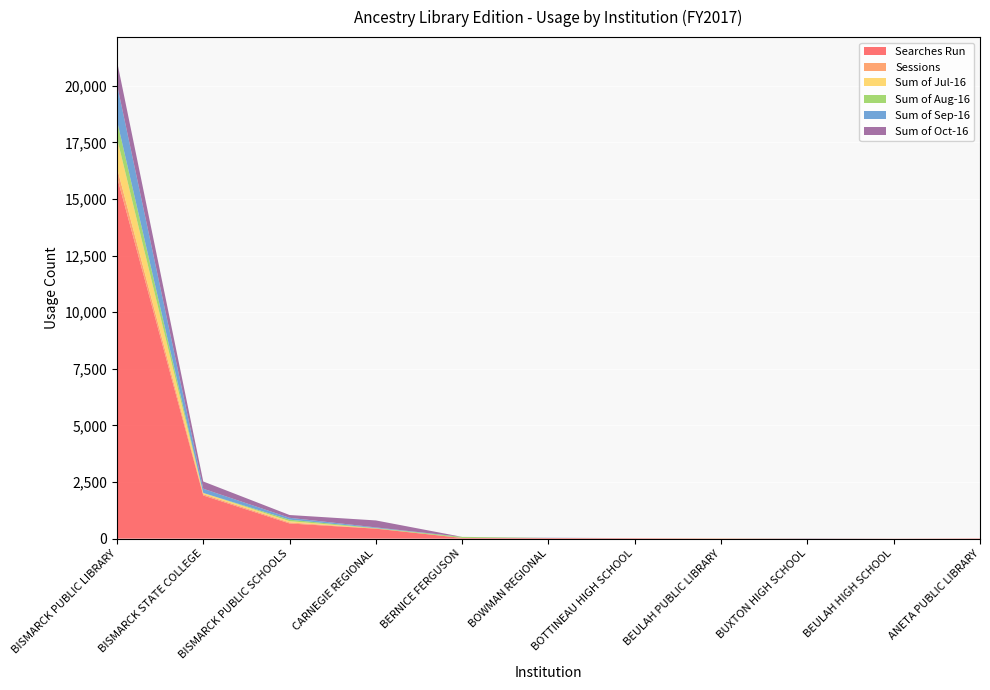

Reading right to left, list all the values displayed in this chart.

Searches Run: ANETA PUBLIC LIBRARY=15	BEULAH HIGH SCHOOL=6	BUXTON HIGH SCHOOL=8	BEULAH PUBLIC LIBRARY=10	BOTTINEAU HIGH SCHOOL=20	BOWMAN REGIONAL=28	BERNICE FERGUSON=30	CARNEGIE REGIONAL=440	BISMARCK PUBLIC SCHOOLS=671	BISMARCK STATE COLLEGE=1907	BISMARCK PUBLIC LIBRARY=15988
Sessions: ANETA PUBLIC LIBRARY=1	BEULAH HIGH SCHOOL=1	BUXTON HIGH SCHOOL=2	BEULAH PUBLIC LIBRARY=1	BOTTINEAU HIGH SCHOOL=3	BOWMAN REGIONAL=2	BERNICE FERGUSON=2	CARNEGIE REGIONAL=11	BISMARCK PUBLIC SCHOOLS=45	BISMARCK STATE COLLEGE=54	BISMARCK PUBLIC LIBRARY=399
Sum of Jul-16: ANETA PUBLIC LIBRARY=0	BEULAH HIGH SCHOOL=0	BUXTON HIGH SCHOOL=0	BEULAH PUBLIC LIBRARY=7	BOTTINEAU HIGH SCHOOL=0	BOWMAN REGIONAL=0	BERNICE FERGUSON=0	CARNEGIE REGIONAL=0	BISMARCK PUBLIC SCHOOLS=57	BISMARCK STATE COLLEGE=58	BISMARCK PUBLIC LIBRARY=1313
Sum of Aug-16: ANETA PUBLIC LIBRARY=0	BEULAH HIGH SCHOOL=0	BUXTON HIGH SCHOOL=0	BEULAH PUBLIC LIBRARY=0	BOTTINEAU HIGH SCHOOL=0	BOWMAN REGIONAL=0	BERNICE FERGUSON=46	CARNEGIE REGIONAL=17	BISMARCK PUBLIC SCHOOLS=66	BISMARCK STATE COLLEGE=0	BISMARCK PUBLIC LIBRARY=773
Sum of Sep-16: ANETA PUBLIC LIBRARY=0	BEULAH HIGH SCHOOL=0	BUXTON HIGH SCHOOL=8	BEULAH PUBLIC LIBRARY=0	BOTTINEAU HIGH SCHOOL=0	BOWMAN REGIONAL=10	BERNICE FERGUSON=0	CARNEGIE REGIONAL=29	BISMARCK PUBLIC SCHOOLS=82	BISMARCK STATE COLLEGE=186	BISMARCK PUBLIC LIBRARY=1596
Sum of Oct-16: ANETA PUBLIC LIBRARY=0	BEULAH HIGH SCHOOL=0	BUXTON HIGH SCHOOL=0	BEULAH PUBLIC LIBRARY=0	BOTTINEAU HIGH SCHOOL=0	BOWMAN REGIONAL=0	BERNICE FERGUSON=0	CARNEGIE REGIONAL=308	BISMARCK PUBLIC SCHOOLS=123	BISMARCK STATE COLLEGE=320	BISMARCK PUBLIC LIBRARY=1030